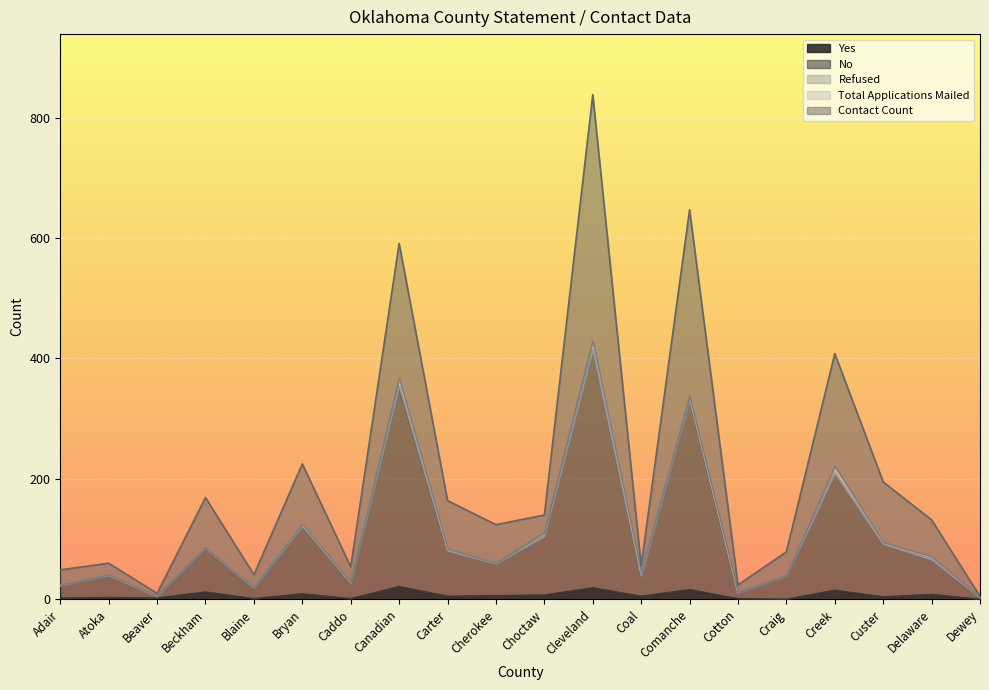

True or false: Yes and Contact Count intersect in this chart.

False